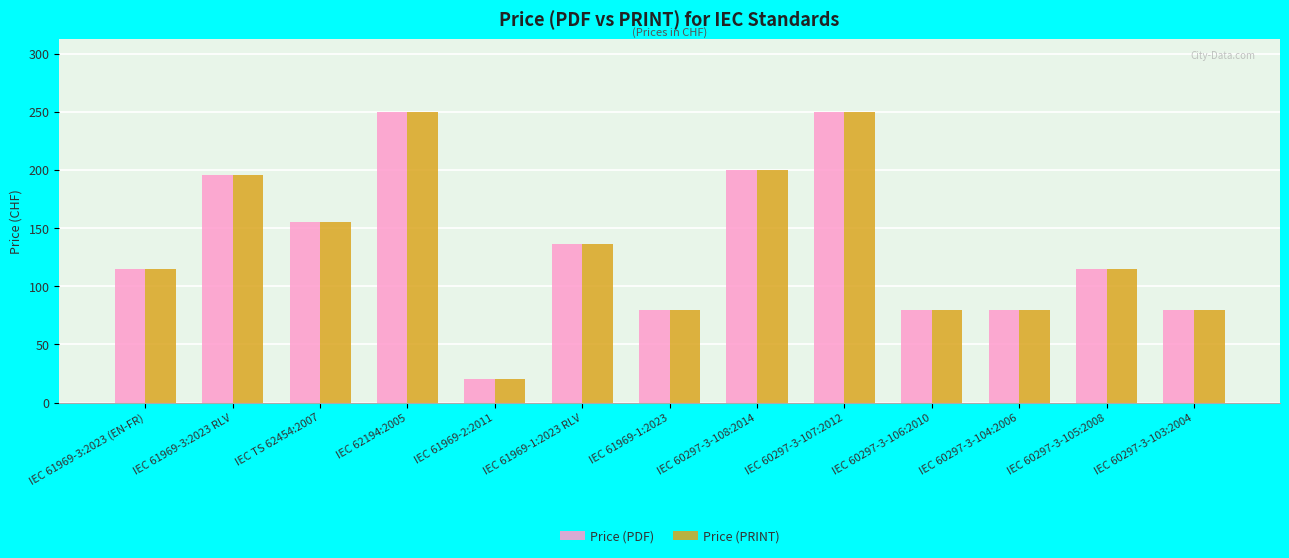

Which category has the lowest value in the Price (PDF) series?

IEC 61969-2:2011